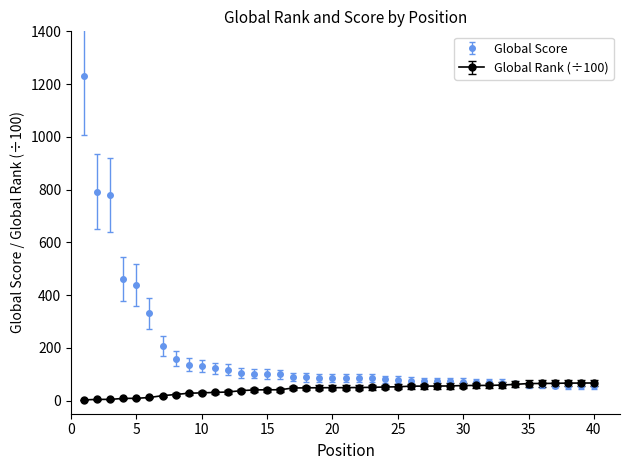

Which series has the largest range (max minus min)?

Global Score